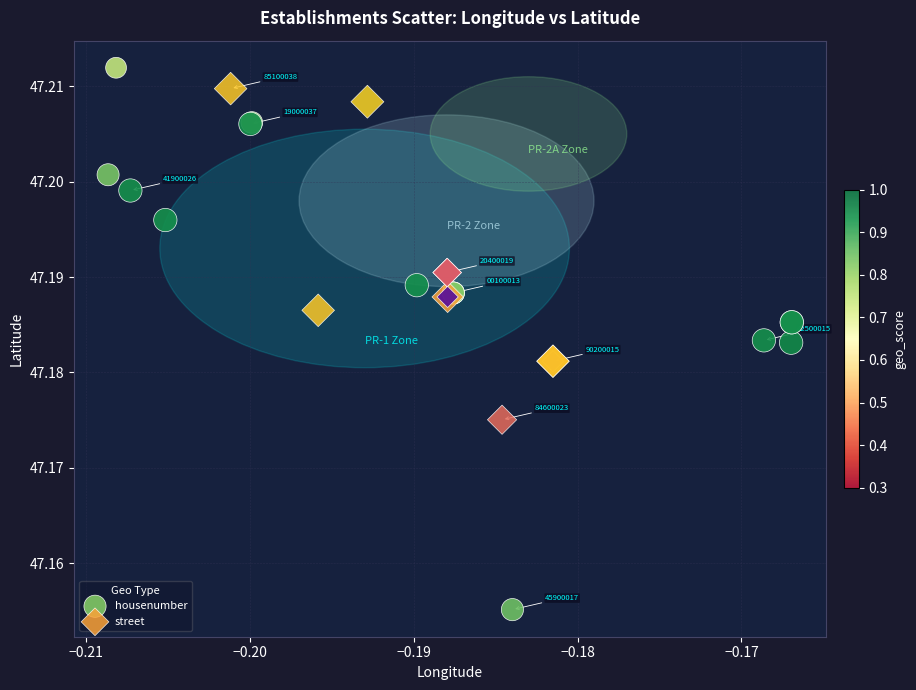

Which series has the largest Y range (max minus min)?

housenumber